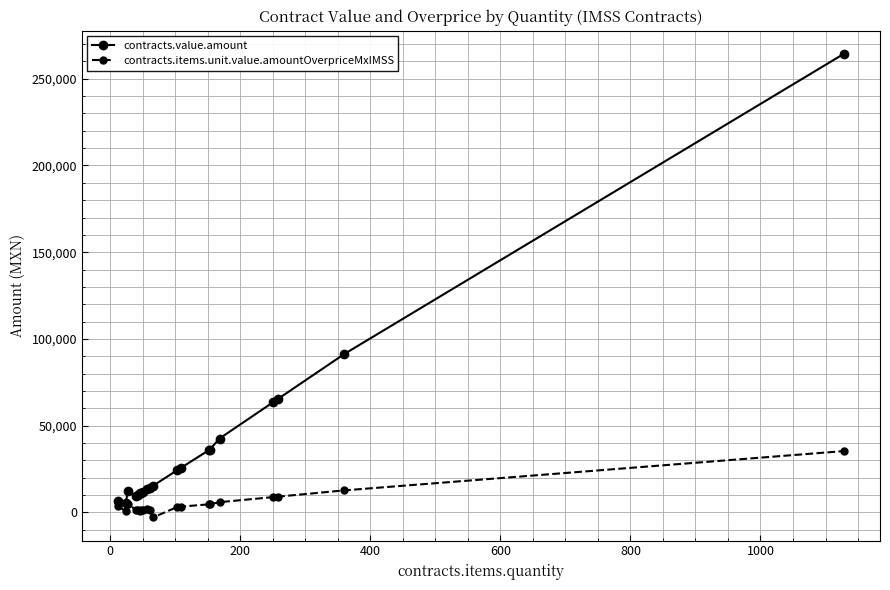

List the series in order of their overall mean, lowest first.

contracts.items.unit.value.amountOverpriceMxIMSS, contracts.value.amount